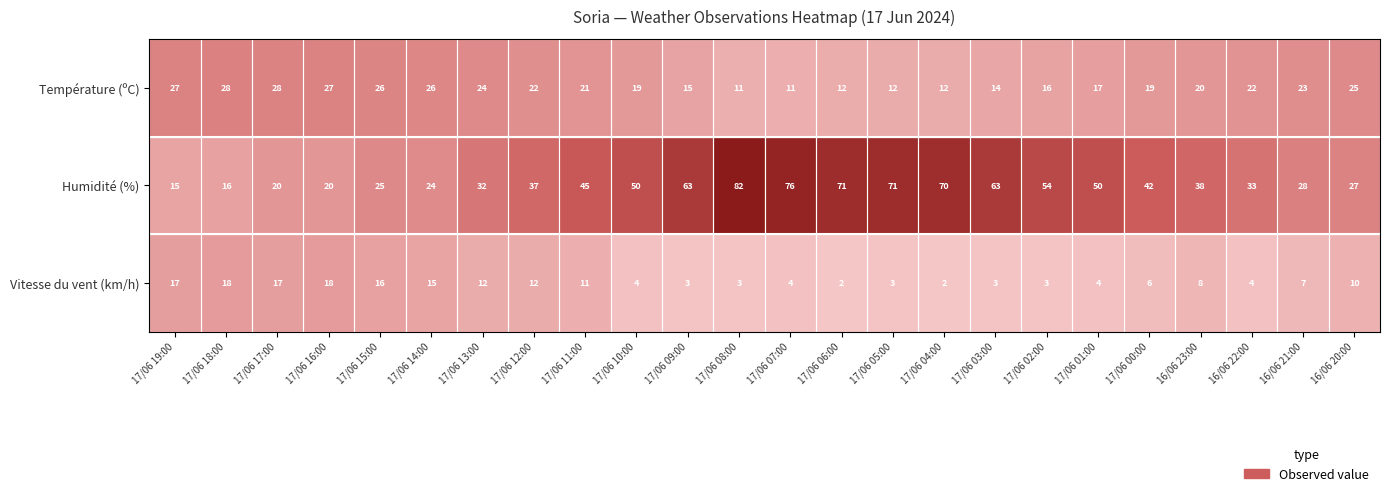

At which label is Vitesse du vent (km/h) closest to 10?

16/06 20:00